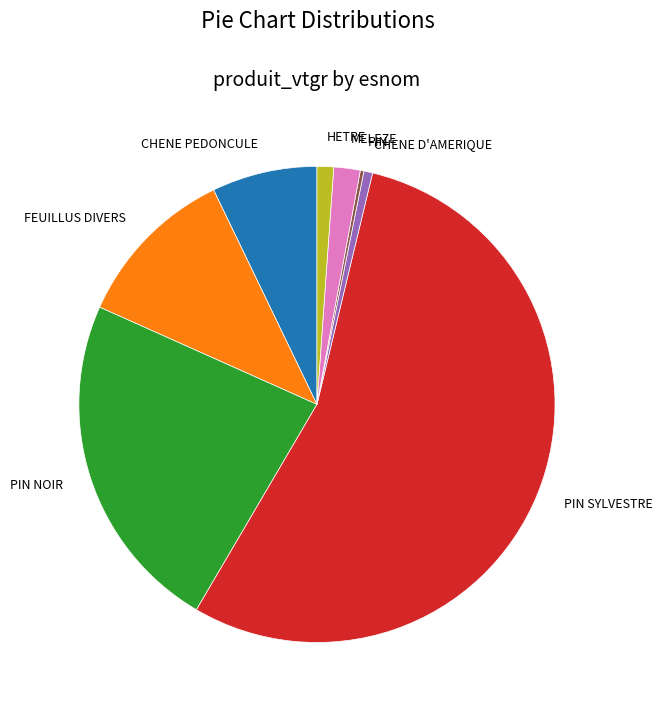

The MELEZE slice represents 8% of the pie. True or false?

False